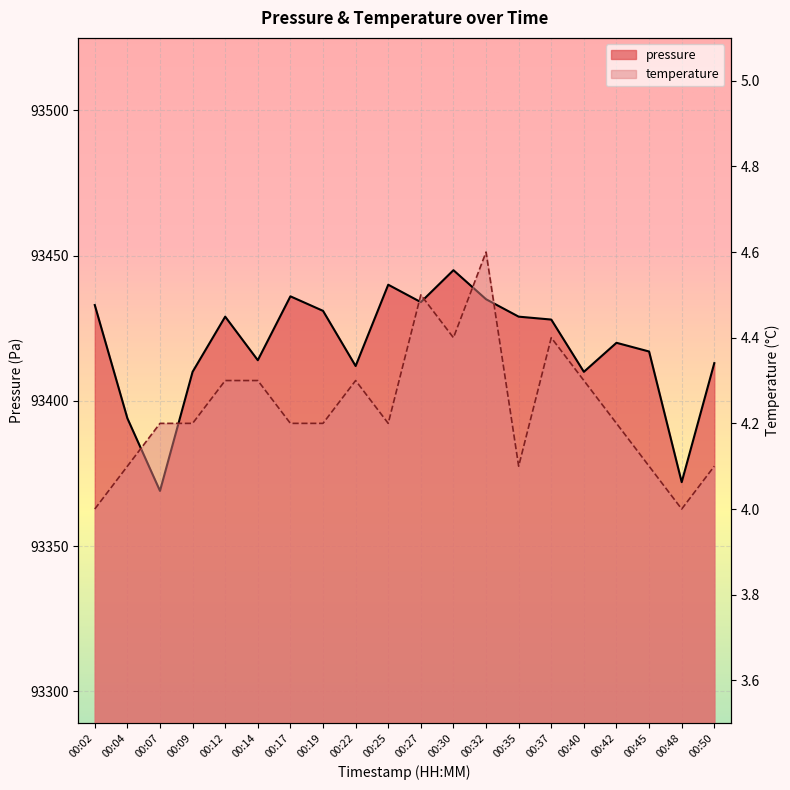

How many data points does each series have?

20